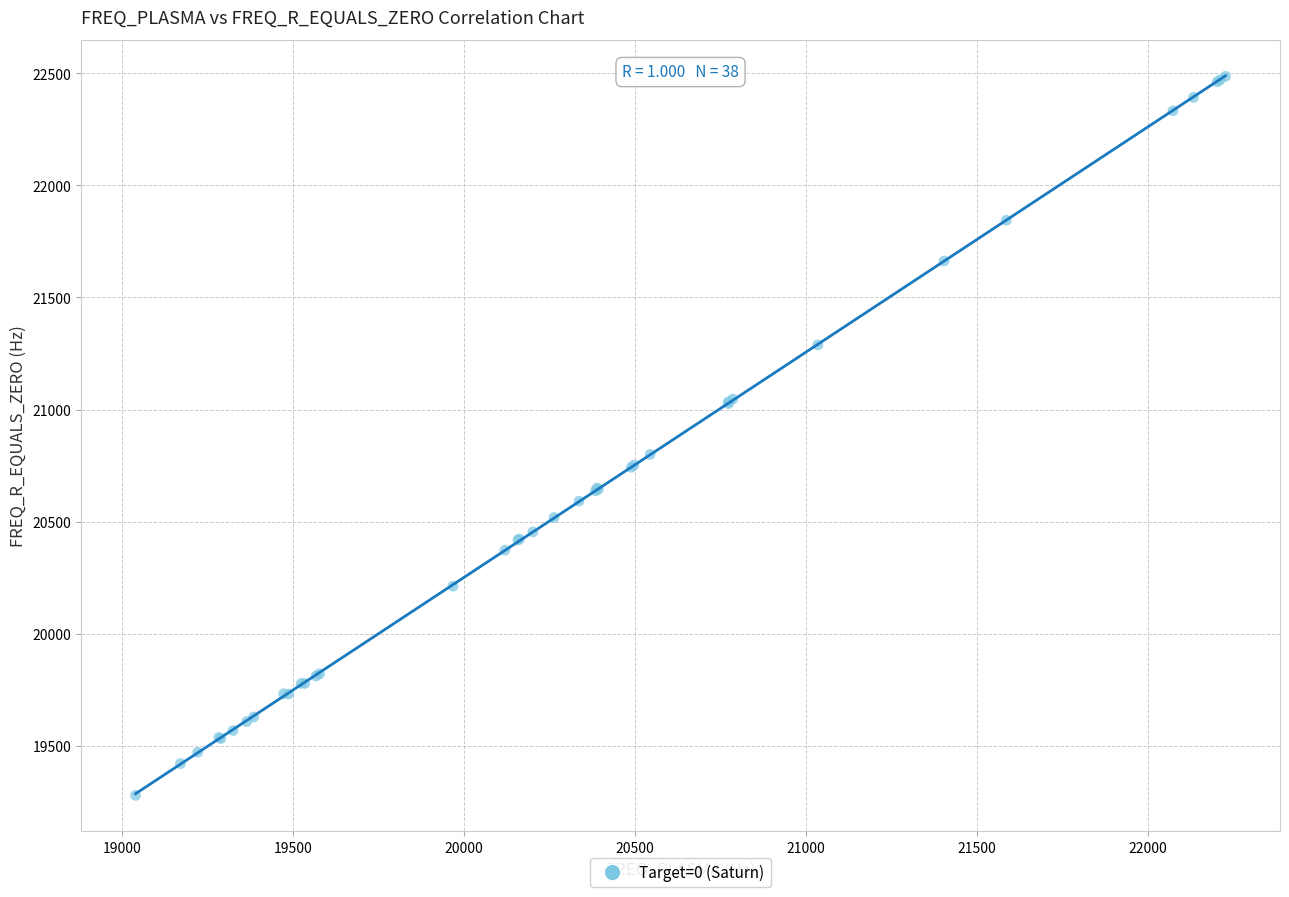

What Y value in the scatter plot is closest to 20882?

20800.0